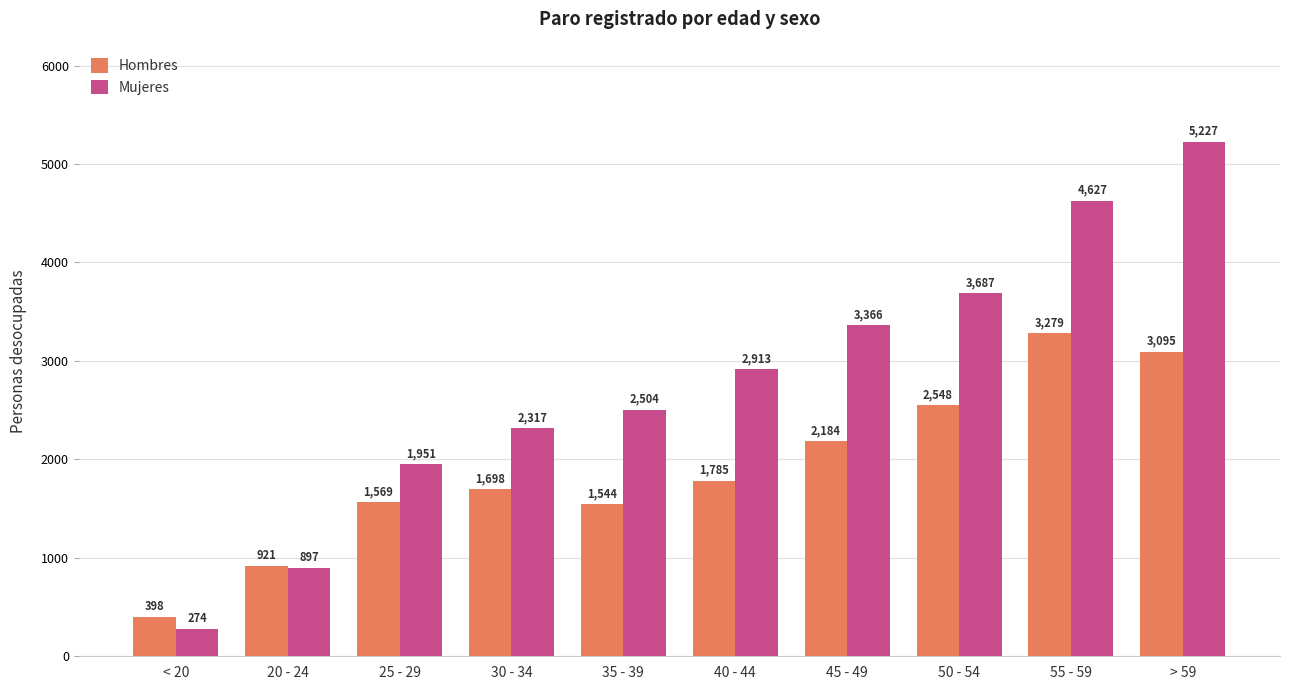

Reading right to left, what are all the values shown in this chart?

Hombres: > 59=3095	55 - 59=3279	50 - 54=2548	45 - 49=2184	40 - 44=1785	35 - 39=1544	30 - 34=1698	25 - 29=1569	20 - 24=921	< 20=398
Mujeres: > 59=5227	55 - 59=4627	50 - 54=3687	45 - 49=3366	40 - 44=2913	35 - 39=2504	30 - 34=2317	25 - 29=1951	20 - 24=897	< 20=274